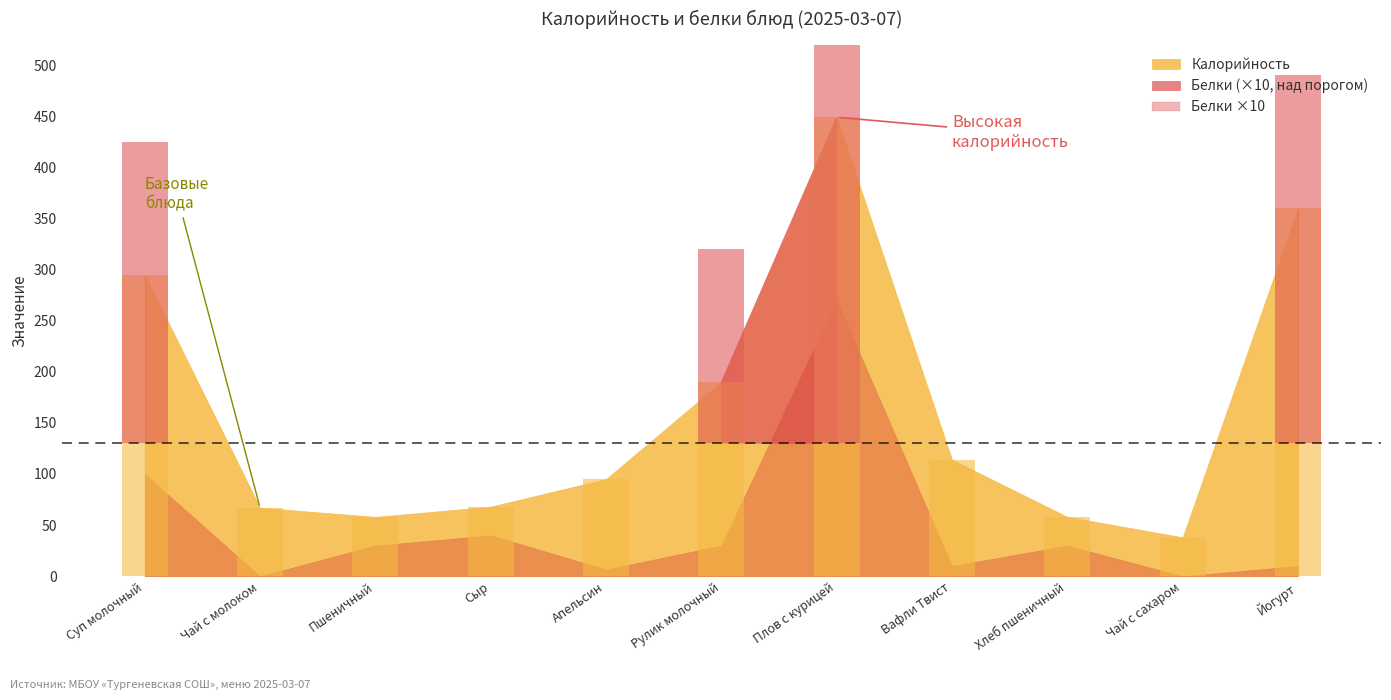

Which has a higher value, Вафли Твист or Сыр?

Вафли Твист